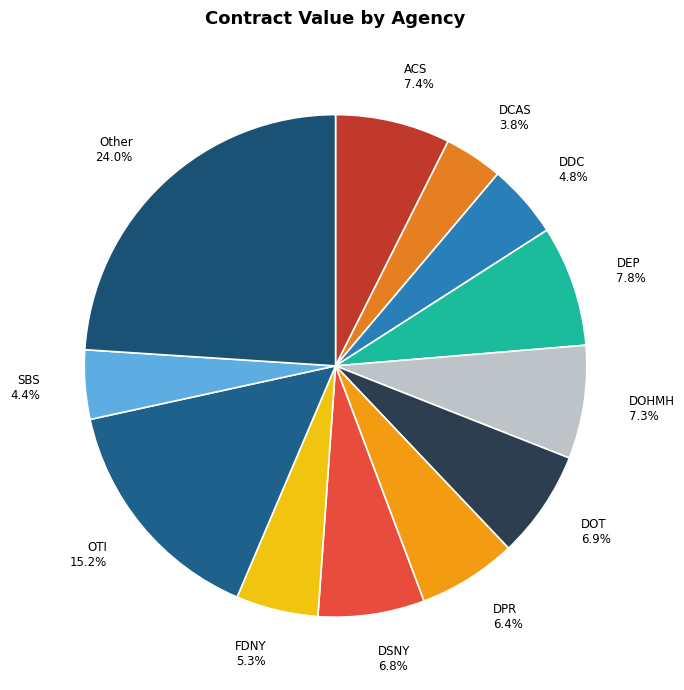

What percentage is the OTI slice, to the nearest percent?

15%